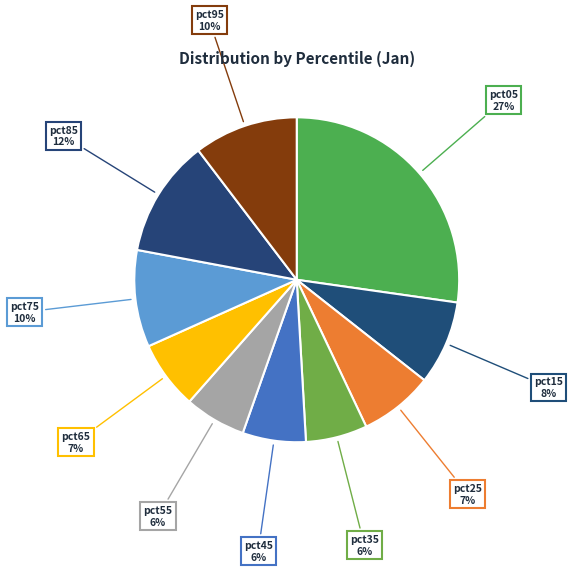

How many slices are in this pie chart?

10